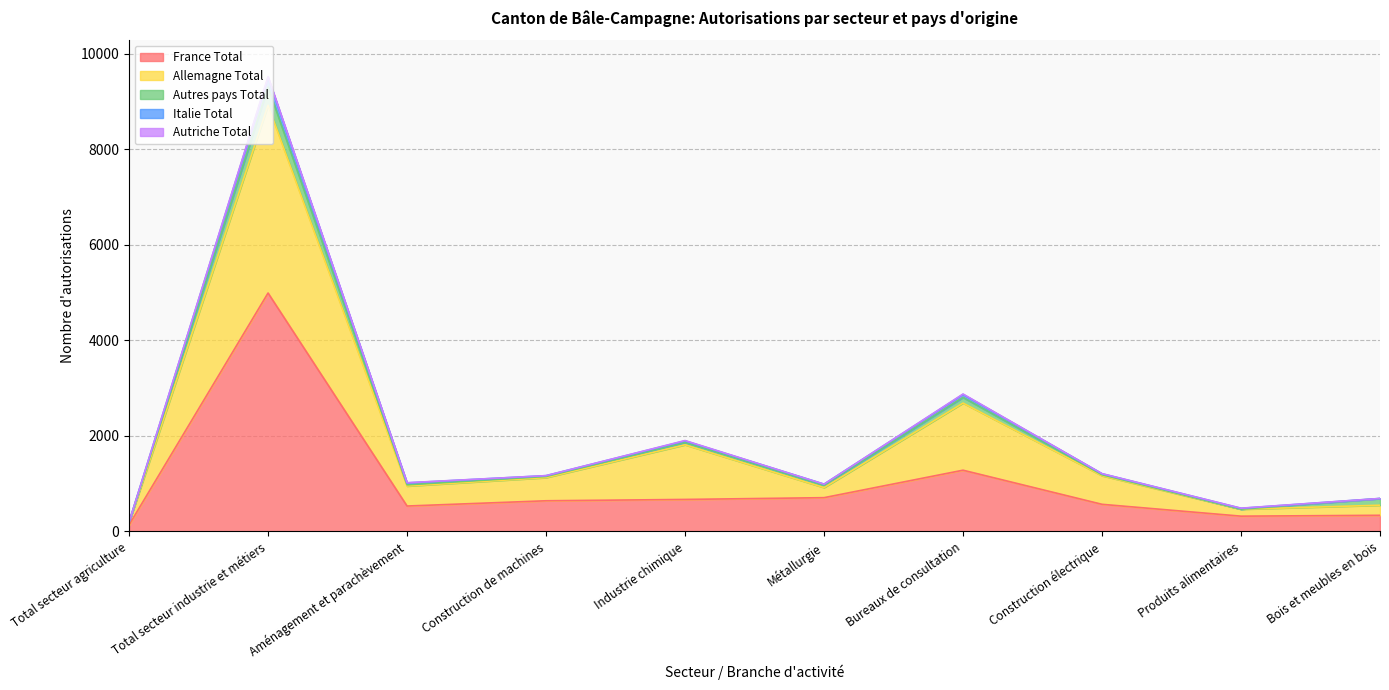

Where is France Total nearest to the value 2565?

Bureaux de consultation